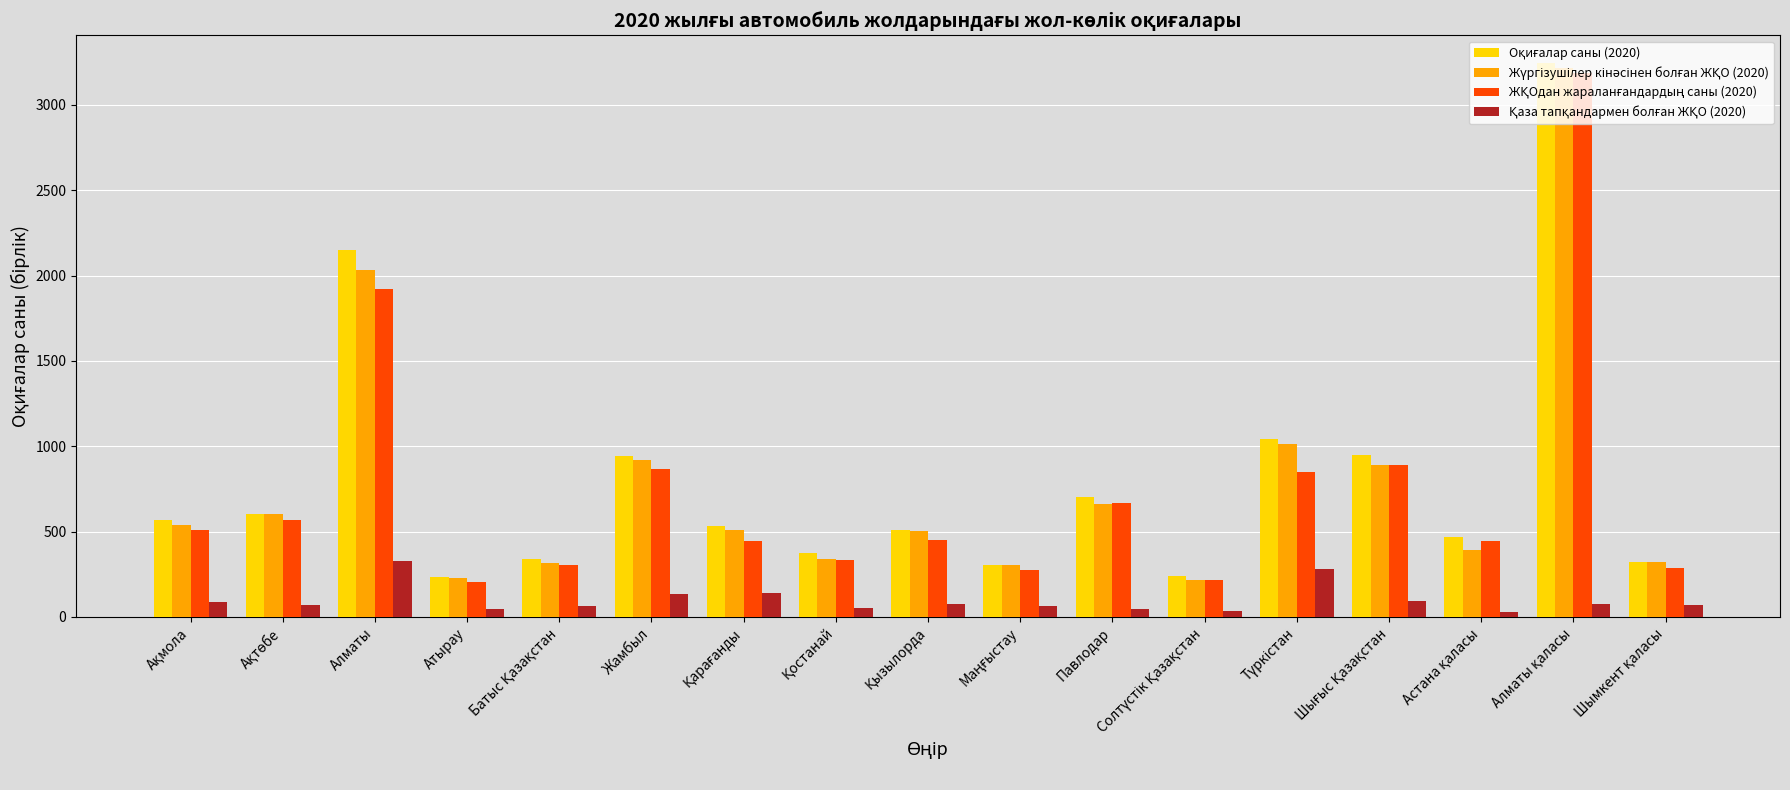

How many bars are there in total?

68